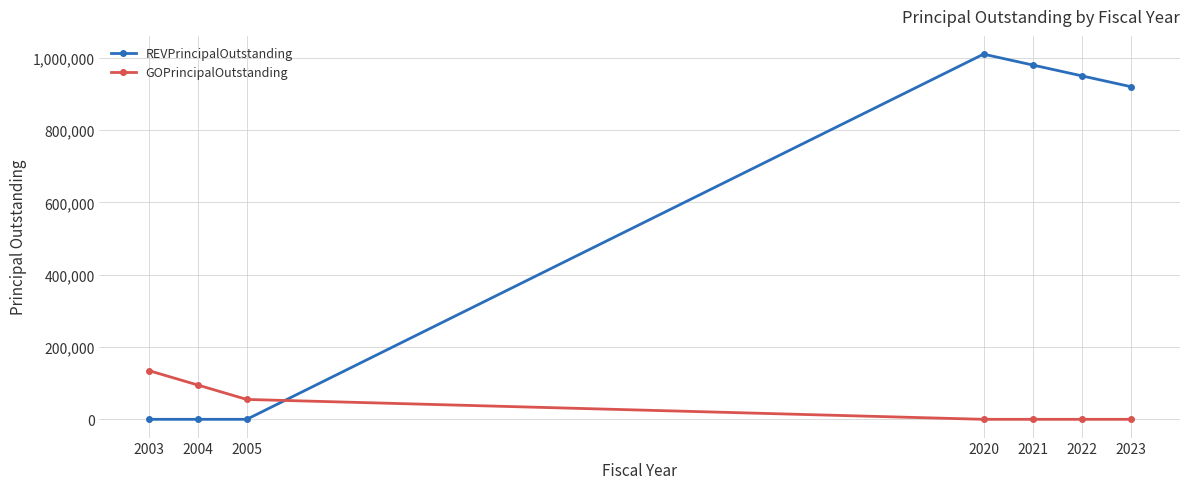

What is the highest value of the REVPrincipalOutstanding series?

1010000